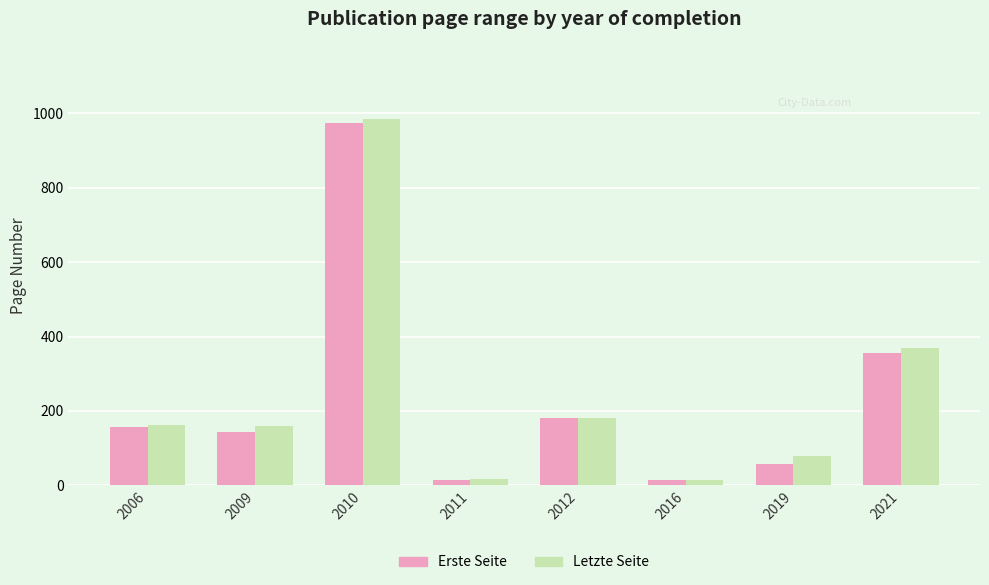

Is it true that Letzte Seite equals 24 at 2019?

False